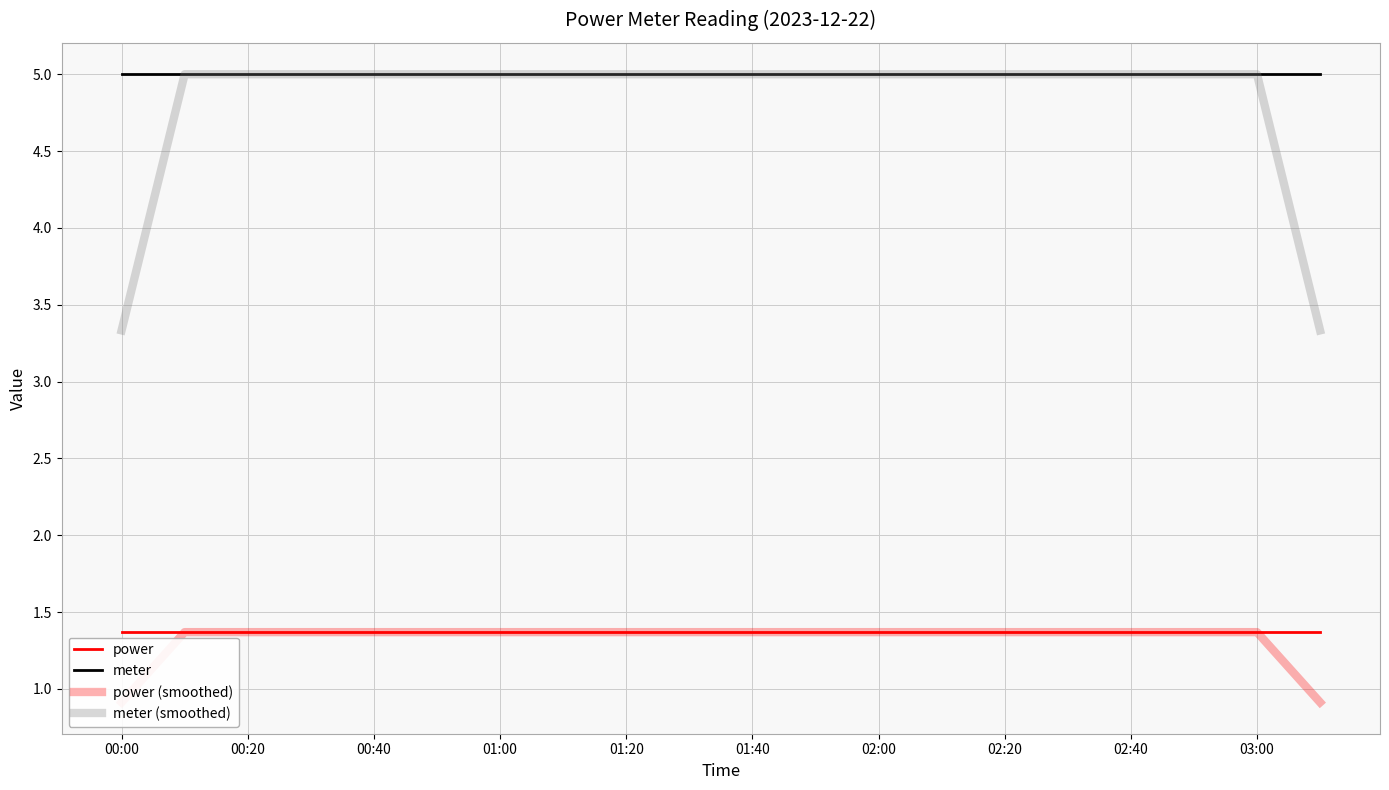

Is this an area chart (filled region under the line)?

No